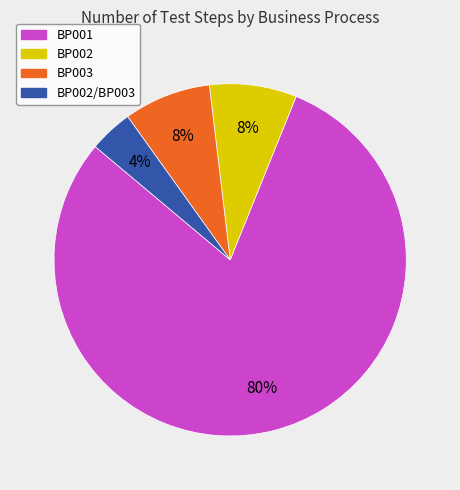

Is there any slice that represents more than half of the pie?

Yes